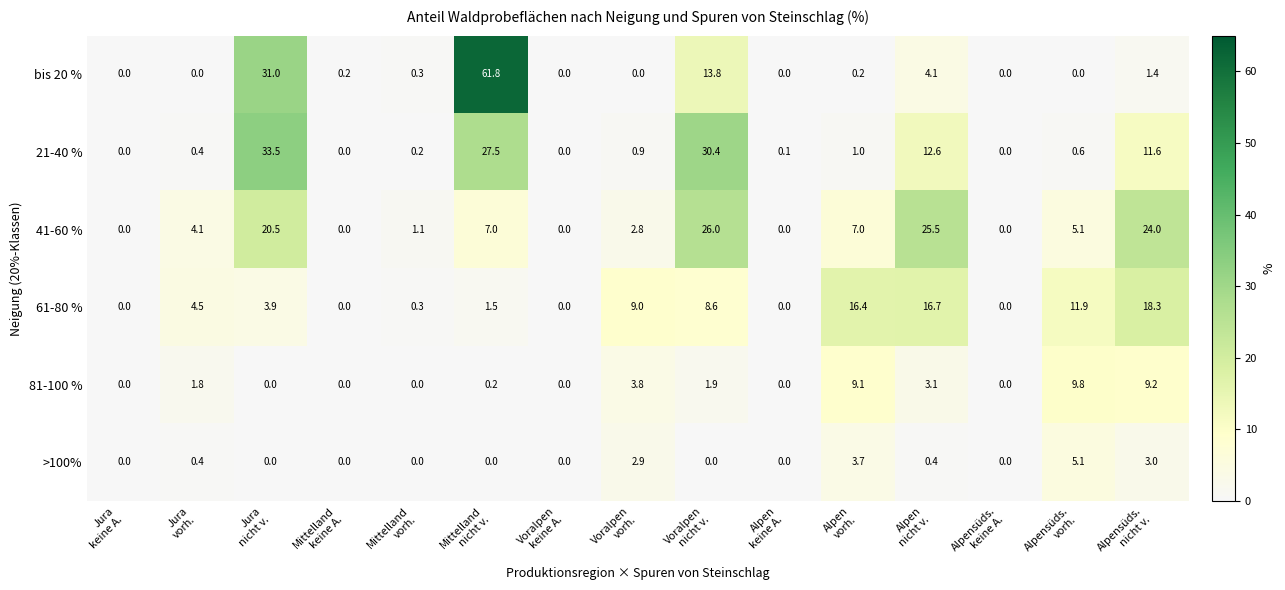

What is the difference between the highest and lowest values at Voralpen
nicht v.?

30.4